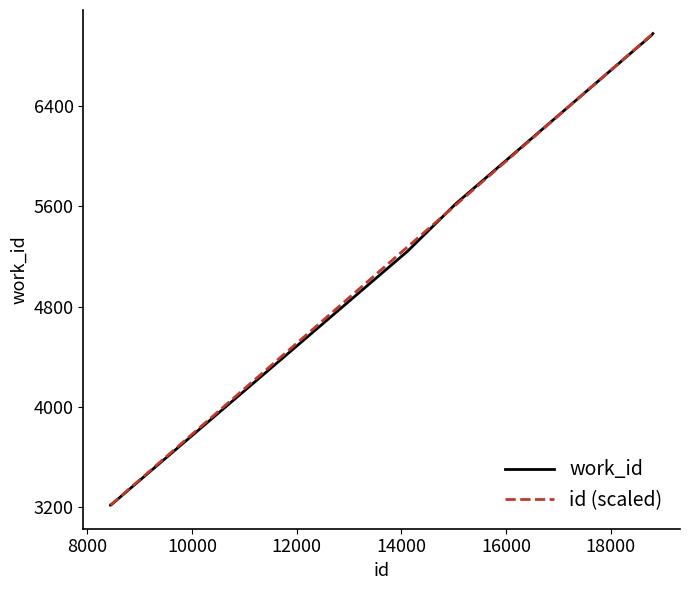

What is the maximum value for id (scaled)?

6978.0